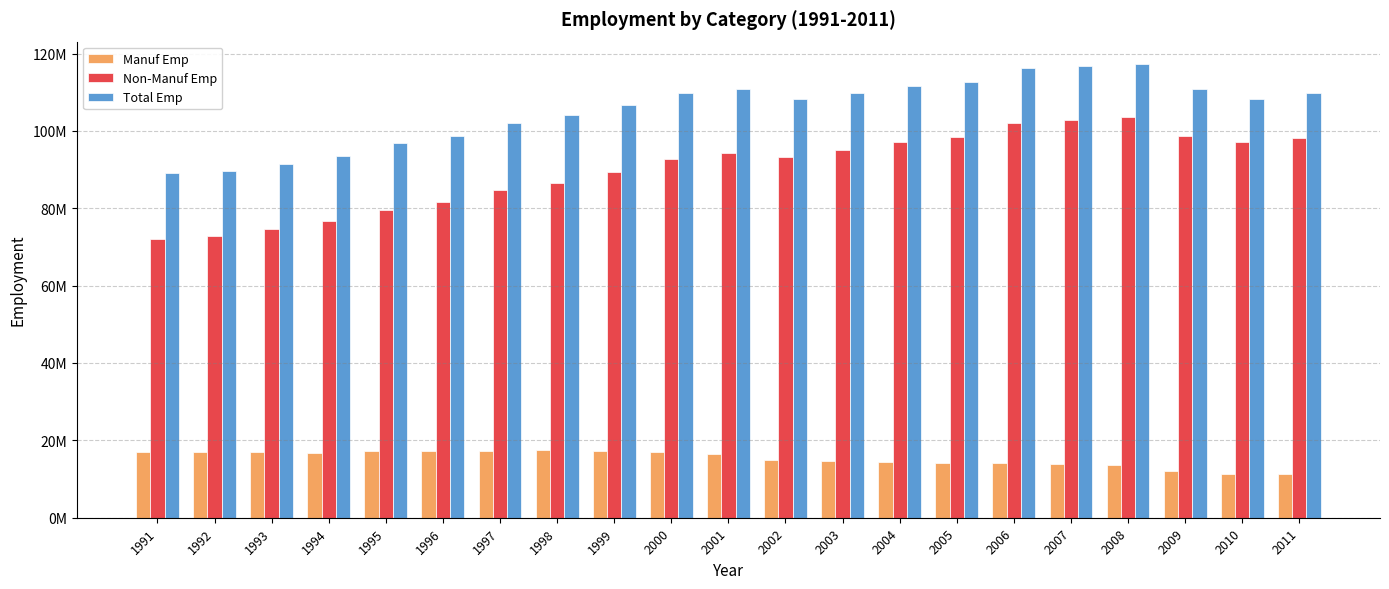

What is the value of the Non-Manuf Emp bar at the 6th from the left?

81585560